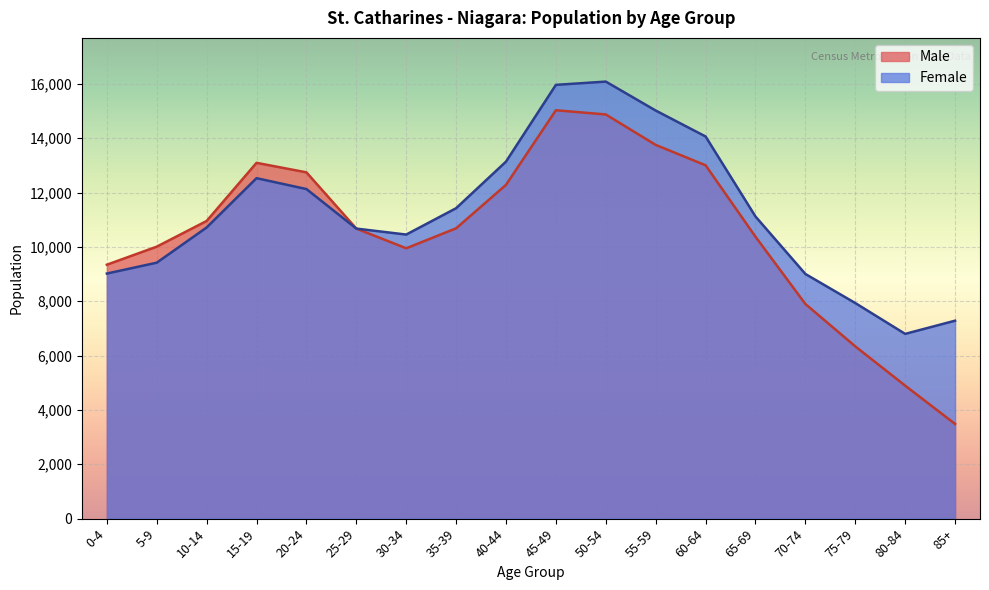

How many values in the Male series are below 10685?

9